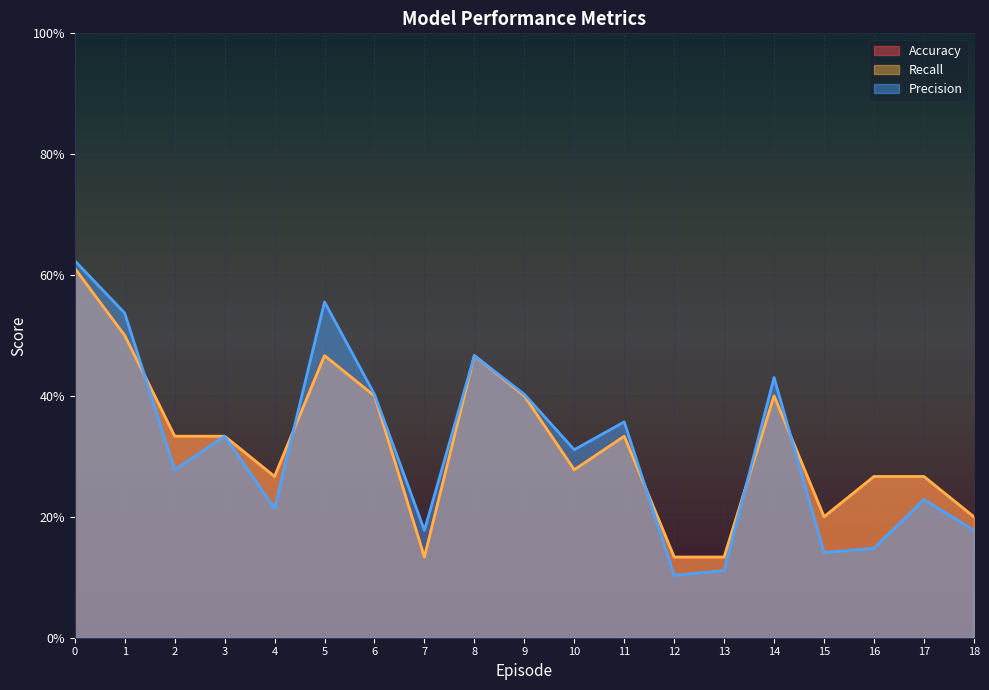

Reading right to left, extract all data points from this chart.

Accuracy: 0.2	0.3	0.3	0.2	0.4	0.1	0.1	0.3	0.3	0.4	0.5	0.1	0.4	0.5	0.3	0.3	0.3	0.5	0.6
Recall: 0.2	0.3	0.3	0.2	0.4	0.1	0.1	0.3	0.3	0.4	0.5	0.1	0.4	0.5	0.3	0.3	0.3	0.5	0.6
Precision: 0.2	0.2	0.1	0.1	0.4	0.1	0.1	0.4	0.3	0.4	0.5	0.2	0.4	0.6	0.2	0.3	0.3	0.5	0.6